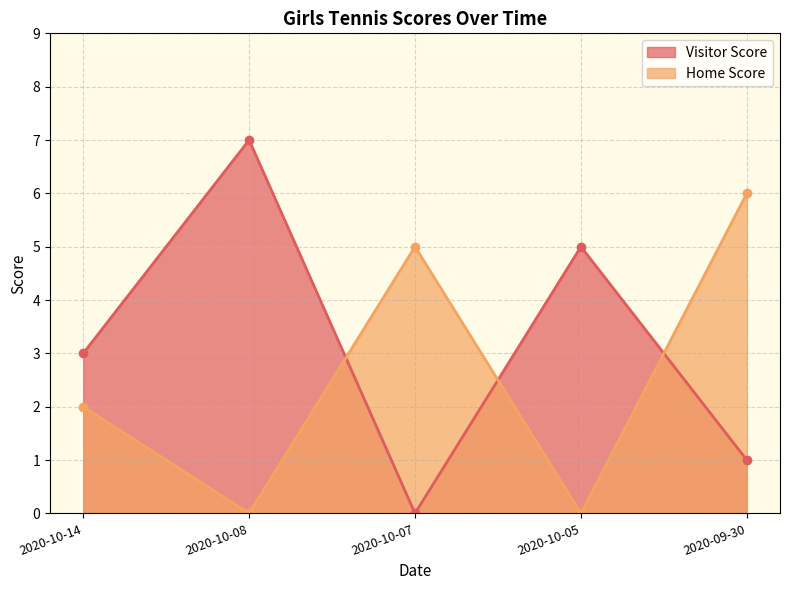

What is the average value of the Home Score series?

3